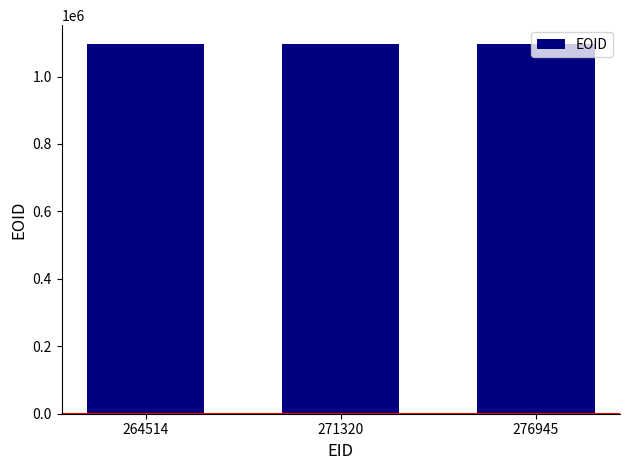

What is the greatest value displayed?

1097540